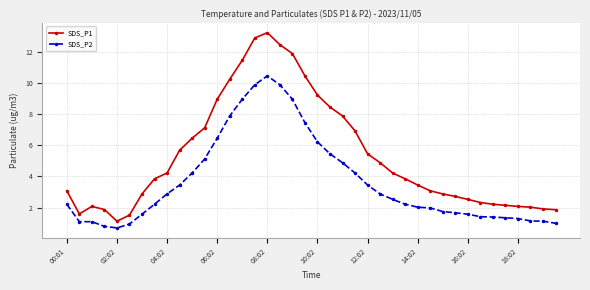

Which series has the largest range (max minus min)?

SDS_P1